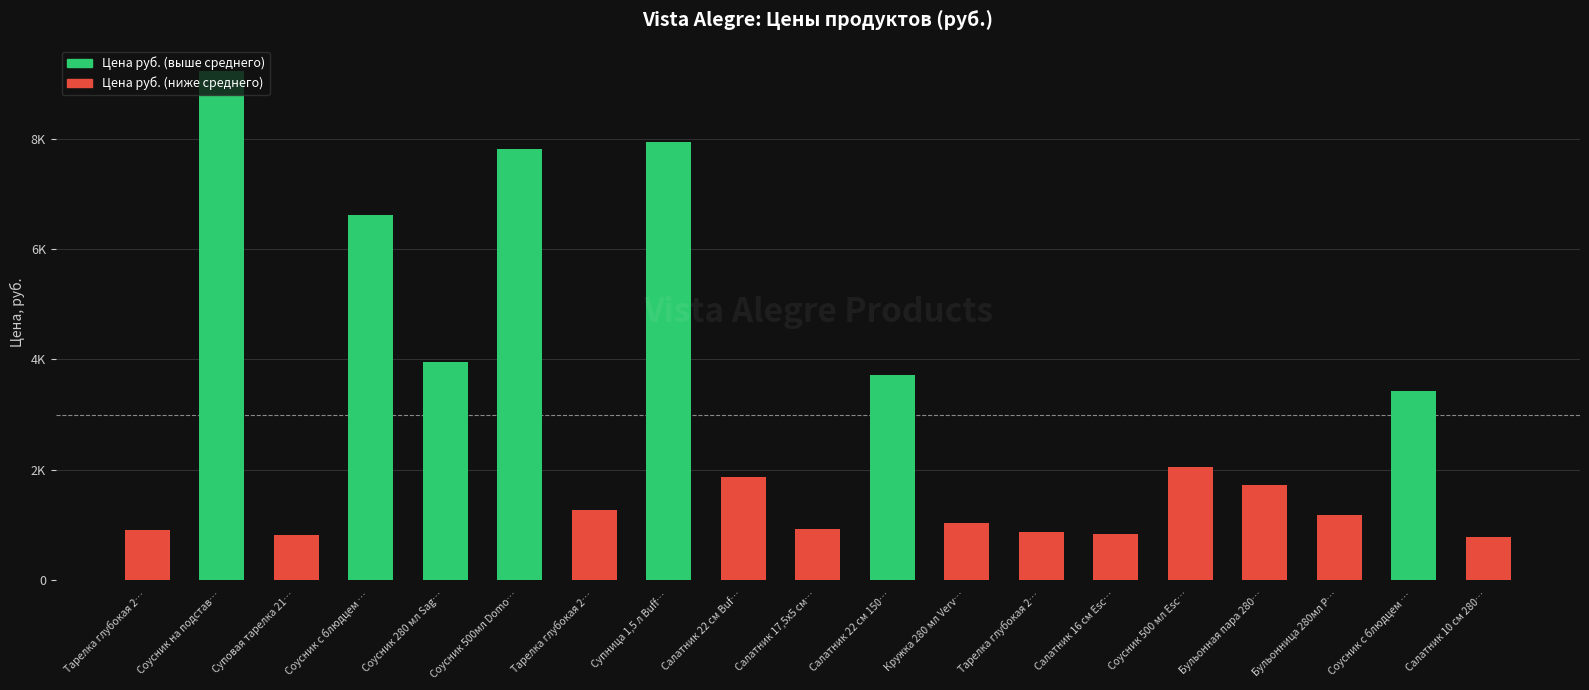

At how many categories does at least one series exceed 6679?

3